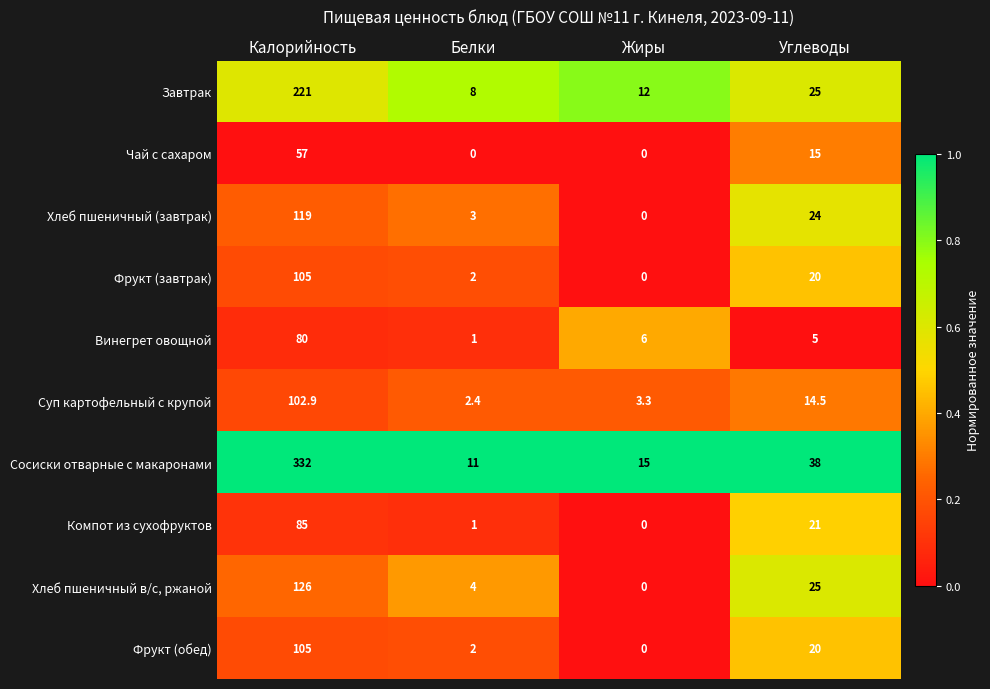

What is the approximate value of Завтрак at Белки?

8.0